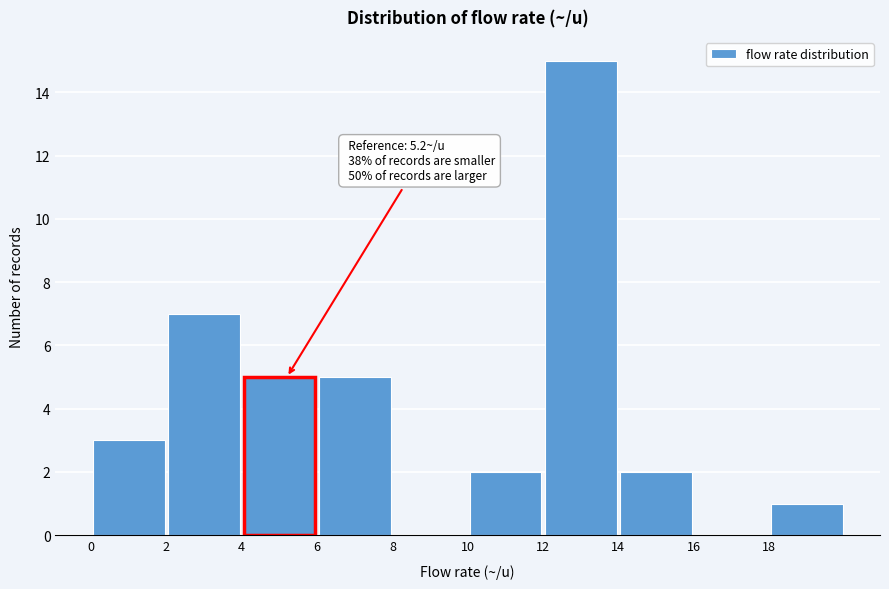

Which range on the x-axis has the tallest bar?

12 to 14